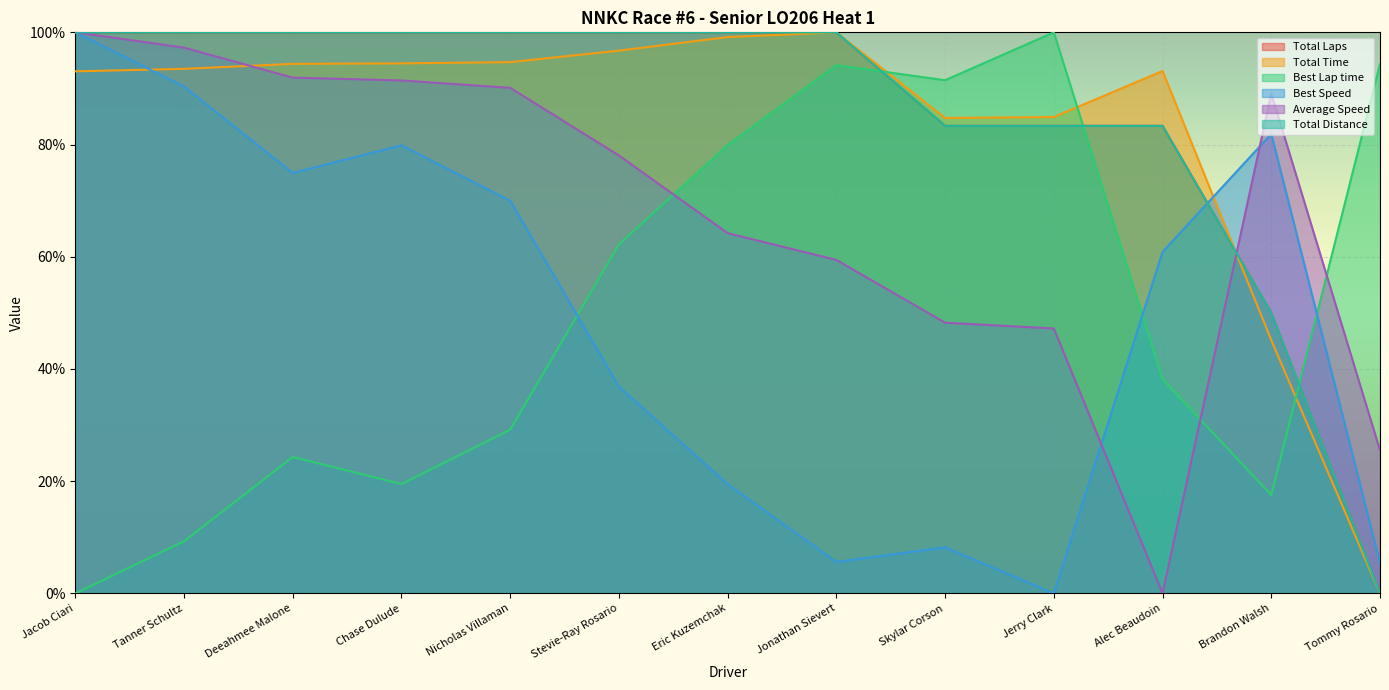

At which category is the sum across all series the highest?

Jacob Ciari